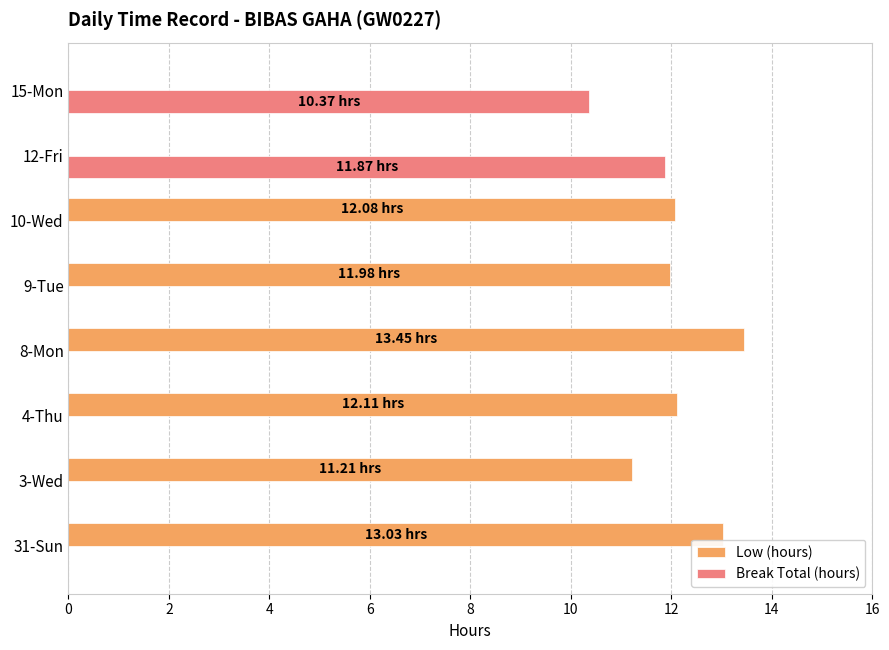

What are all the series names shown in the legend?

Low (hours), Break Total (hours)